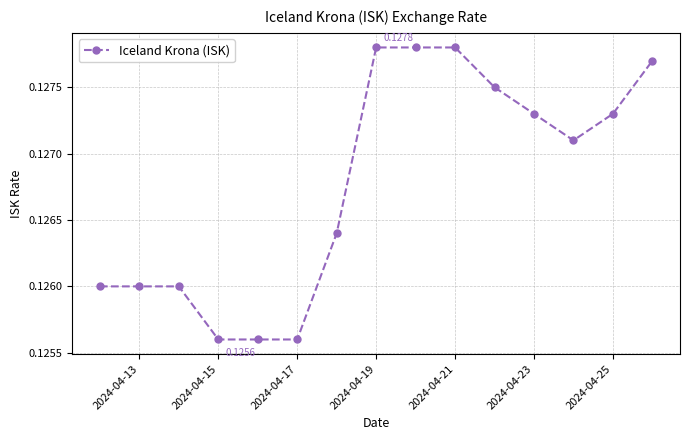

What is the sum of all values?

1.9